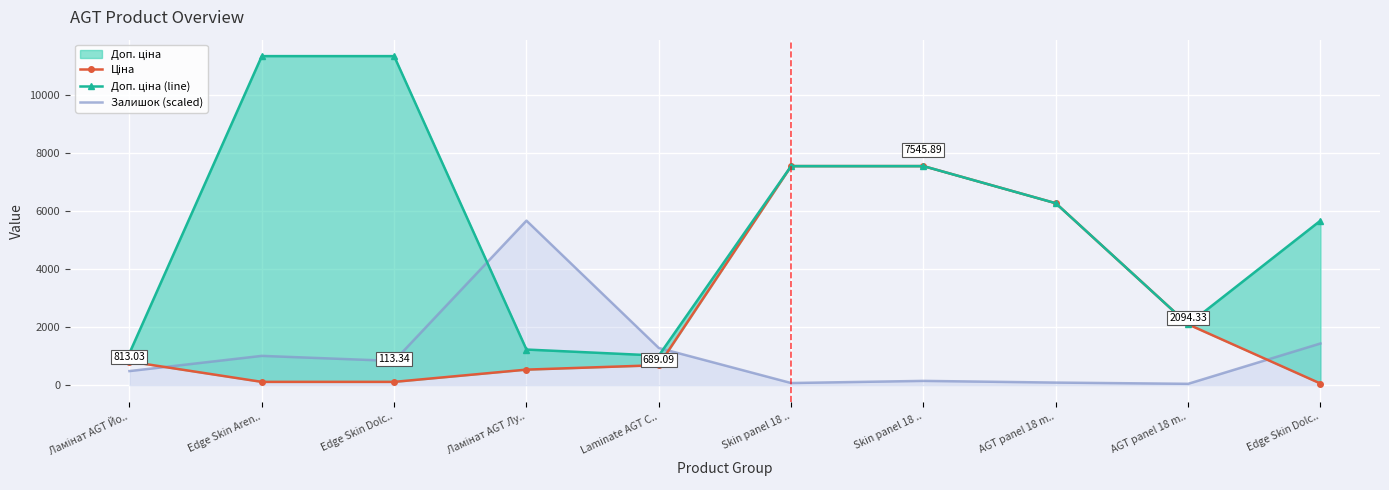

The Ціна series shows 390.2 at Ламінат AGT Йо... True or false?

False